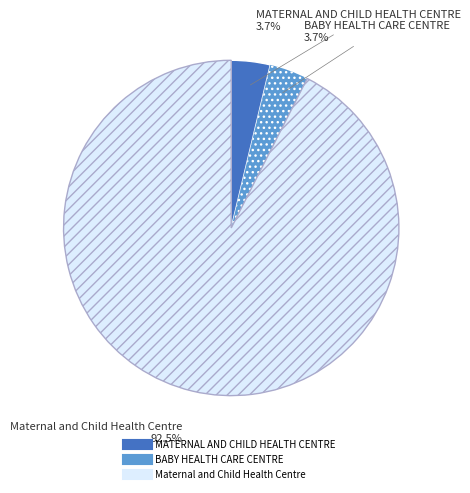

To the nearest percent, what is the average slice percentage?

33%